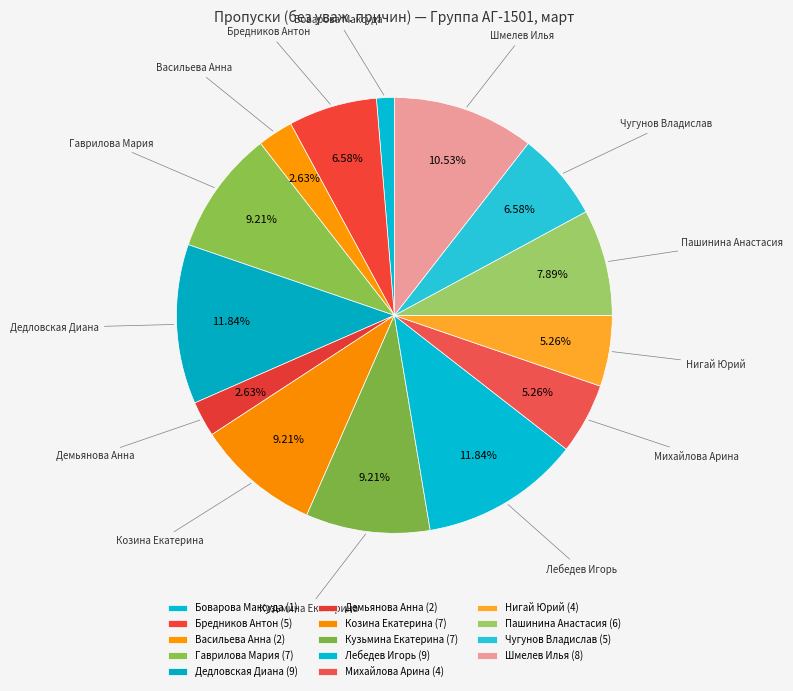

Count the number of slices in the pie.

14